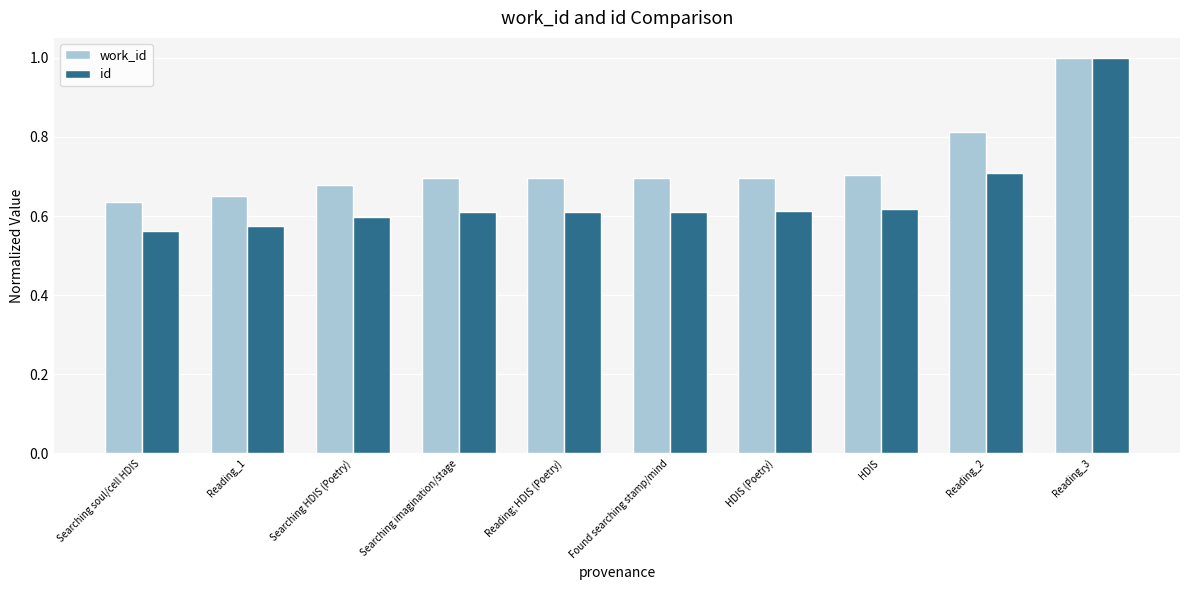

What position from the left is Reading; HDIS (Poetry)?

5